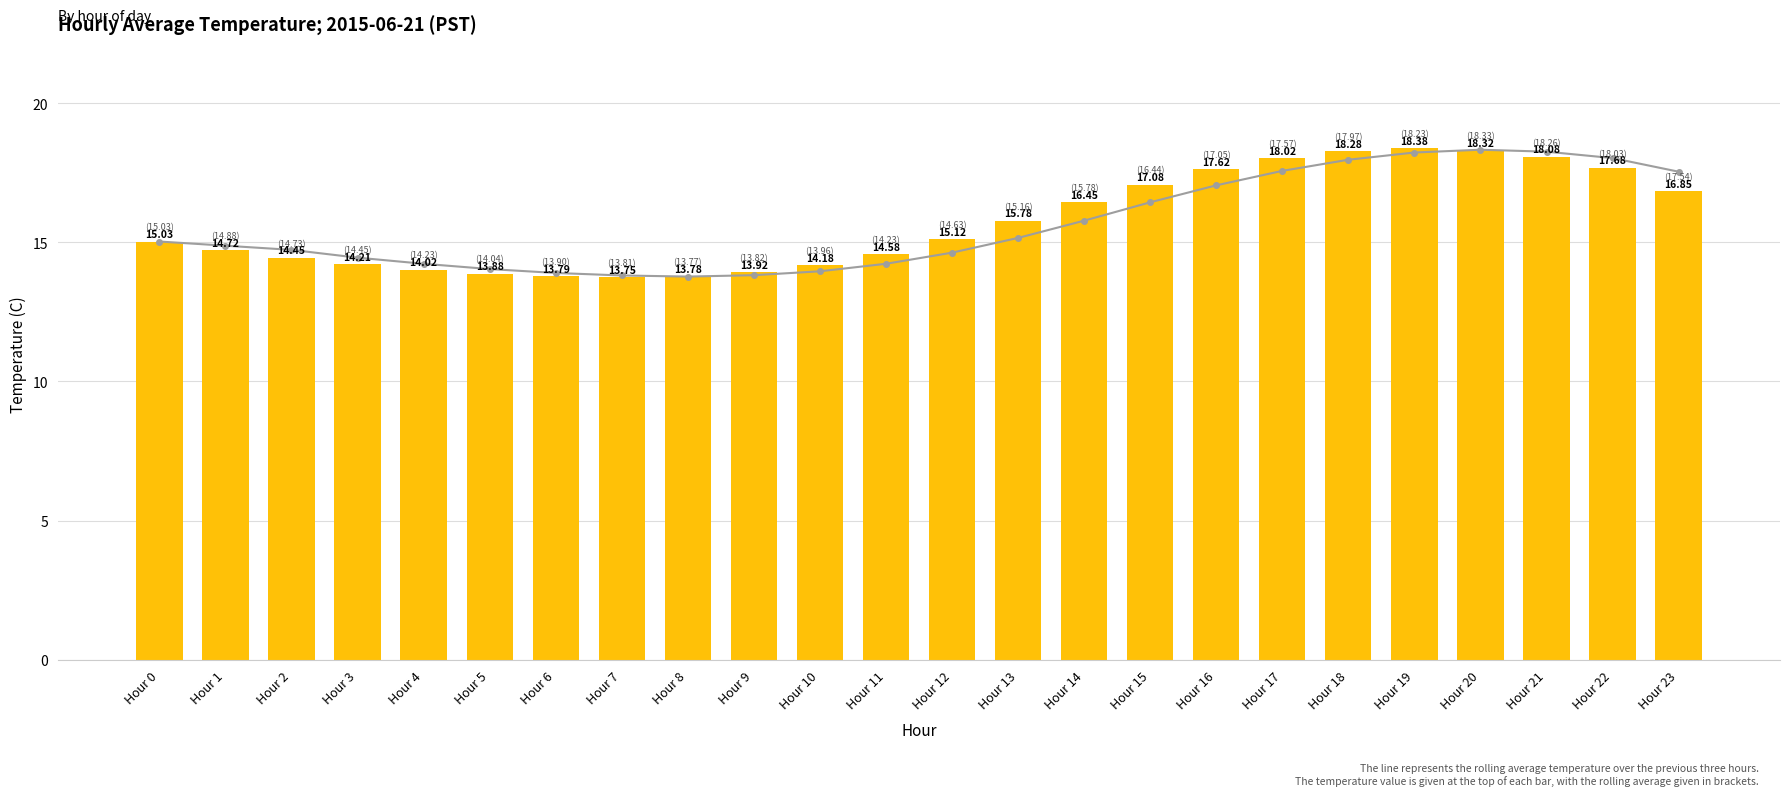

Which series has the widest spread of values?

Avg Temp (C)